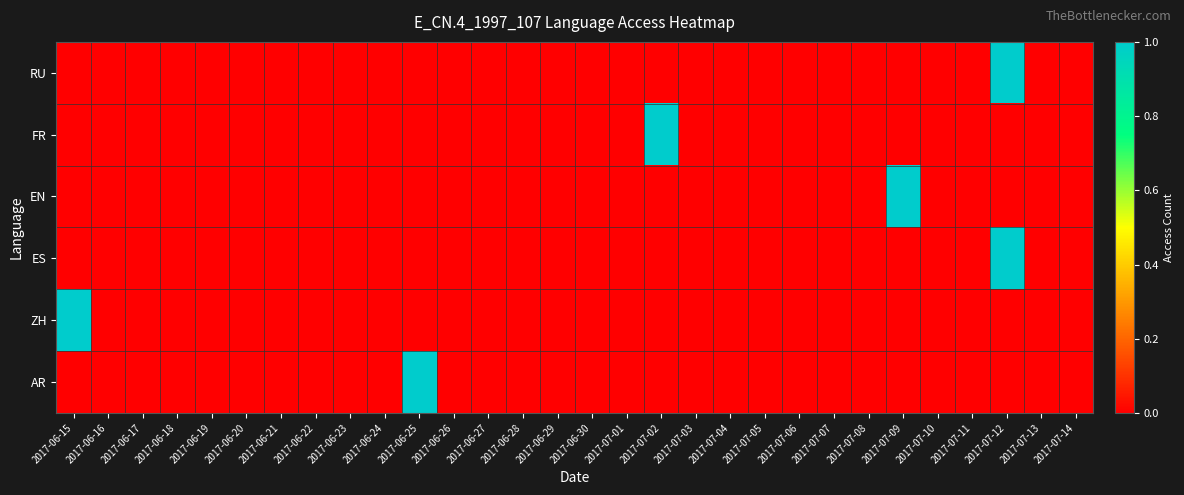

Reading left to right, transcribe all the data shown in this chart.

RU: 2017-06-15=0	2017-06-16=0	2017-06-17=0	2017-06-18=0	2017-06-19=0	2017-06-20=0	2017-06-21=0	2017-06-22=0	2017-06-23=0	2017-06-24=0	2017-06-25=0	2017-06-26=0	2017-06-27=0	2017-06-28=0	2017-06-29=0	2017-06-30=0	2017-07-01=0	2017-07-02=0	2017-07-03=0	2017-07-04=0	2017-07-05=0	2017-07-06=0	2017-07-07=0	2017-07-08=0	2017-07-09=0	2017-07-10=0	2017-07-11=0	2017-07-12=1	2017-07-13=0	2017-07-14=0
FR: 2017-06-15=0	2017-06-16=0	2017-06-17=0	2017-06-18=0	2017-06-19=0	2017-06-20=0	2017-06-21=0	2017-06-22=0	2017-06-23=0	2017-06-24=0	2017-06-25=0	2017-06-26=0	2017-06-27=0	2017-06-28=0	2017-06-29=0	2017-06-30=0	2017-07-01=0	2017-07-02=1	2017-07-03=0	2017-07-04=0	2017-07-05=0	2017-07-06=0	2017-07-07=0	2017-07-08=0	2017-07-09=0	2017-07-10=0	2017-07-11=0	2017-07-12=0	2017-07-13=0	2017-07-14=0
EN: 2017-06-15=0	2017-06-16=0	2017-06-17=0	2017-06-18=0	2017-06-19=0	2017-06-20=0	2017-06-21=0	2017-06-22=0	2017-06-23=0	2017-06-24=0	2017-06-25=0	2017-06-26=0	2017-06-27=0	2017-06-28=0	2017-06-29=0	2017-06-30=0	2017-07-01=0	2017-07-02=0	2017-07-03=0	2017-07-04=0	2017-07-05=0	2017-07-06=0	2017-07-07=0	2017-07-08=0	2017-07-09=1	2017-07-10=0	2017-07-11=0	2017-07-12=0	2017-07-13=0	2017-07-14=0
ES: 2017-06-15=0	2017-06-16=0	2017-06-17=0	2017-06-18=0	2017-06-19=0	2017-06-20=0	2017-06-21=0	2017-06-22=0	2017-06-23=0	2017-06-24=0	2017-06-25=0	2017-06-26=0	2017-06-27=0	2017-06-28=0	2017-06-29=0	2017-06-30=0	2017-07-01=0	2017-07-02=0	2017-07-03=0	2017-07-04=0	2017-07-05=0	2017-07-06=0	2017-07-07=0	2017-07-08=0	2017-07-09=0	2017-07-10=0	2017-07-11=0	2017-07-12=1	2017-07-13=0	2017-07-14=0
ZH: 2017-06-15=1	2017-06-16=0	2017-06-17=0	2017-06-18=0	2017-06-19=0	2017-06-20=0	2017-06-21=0	2017-06-22=0	2017-06-23=0	2017-06-24=0	2017-06-25=0	2017-06-26=0	2017-06-27=0	2017-06-28=0	2017-06-29=0	2017-06-30=0	2017-07-01=0	2017-07-02=0	2017-07-03=0	2017-07-04=0	2017-07-05=0	2017-07-06=0	2017-07-07=0	2017-07-08=0	2017-07-09=0	2017-07-10=0	2017-07-11=0	2017-07-12=0	2017-07-13=0	2017-07-14=0
AR: 2017-06-15=0	2017-06-16=0	2017-06-17=0	2017-06-18=0	2017-06-19=0	2017-06-20=0	2017-06-21=0	2017-06-22=0	2017-06-23=0	2017-06-24=0	2017-06-25=1	2017-06-26=0	2017-06-27=0	2017-06-28=0	2017-06-29=0	2017-06-30=0	2017-07-01=0	2017-07-02=0	2017-07-03=0	2017-07-04=0	2017-07-05=0	2017-07-06=0	2017-07-07=0	2017-07-08=0	2017-07-09=0	2017-07-10=0	2017-07-11=0	2017-07-12=0	2017-07-13=0	2017-07-14=0